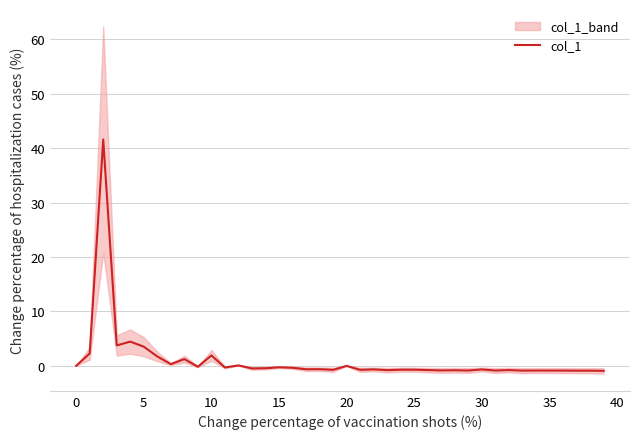

How many categories are shown in the chart?

40